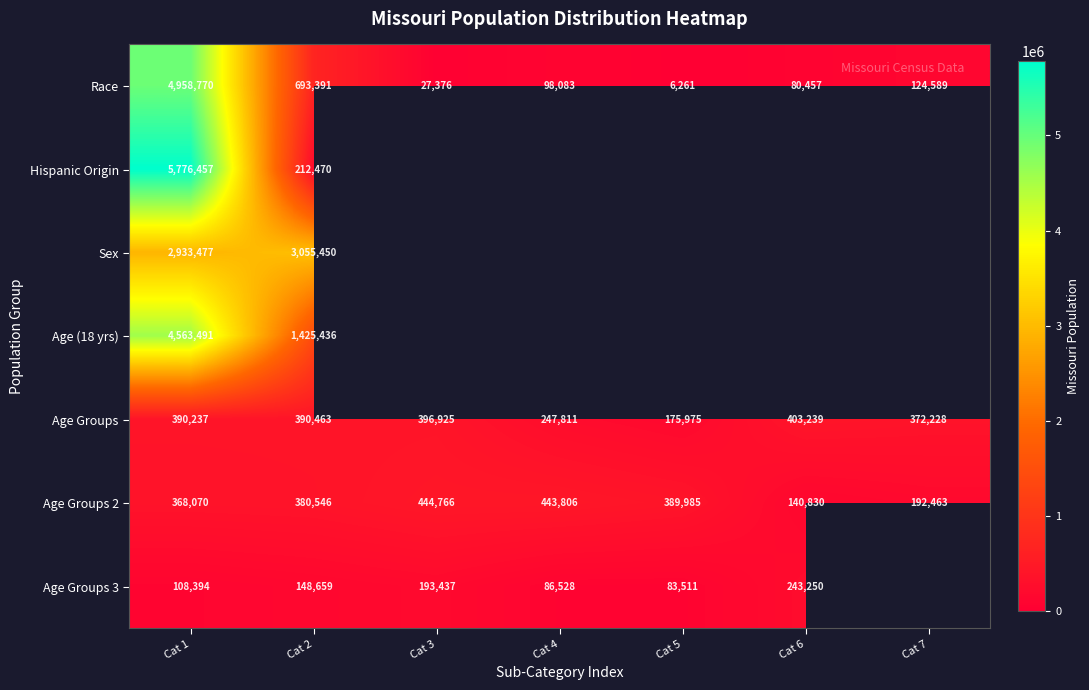

Rank the categories by Age Groups value from highest to lowest.

Cat 6, Cat 3, Cat 2, Cat 1, Cat 7, Cat 4, Cat 5